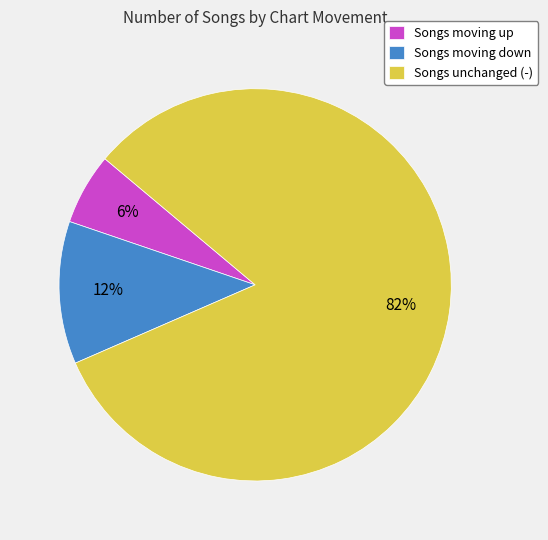

What is the ratio of the value at Songs moving up to the value at Songs moving down?

0.5